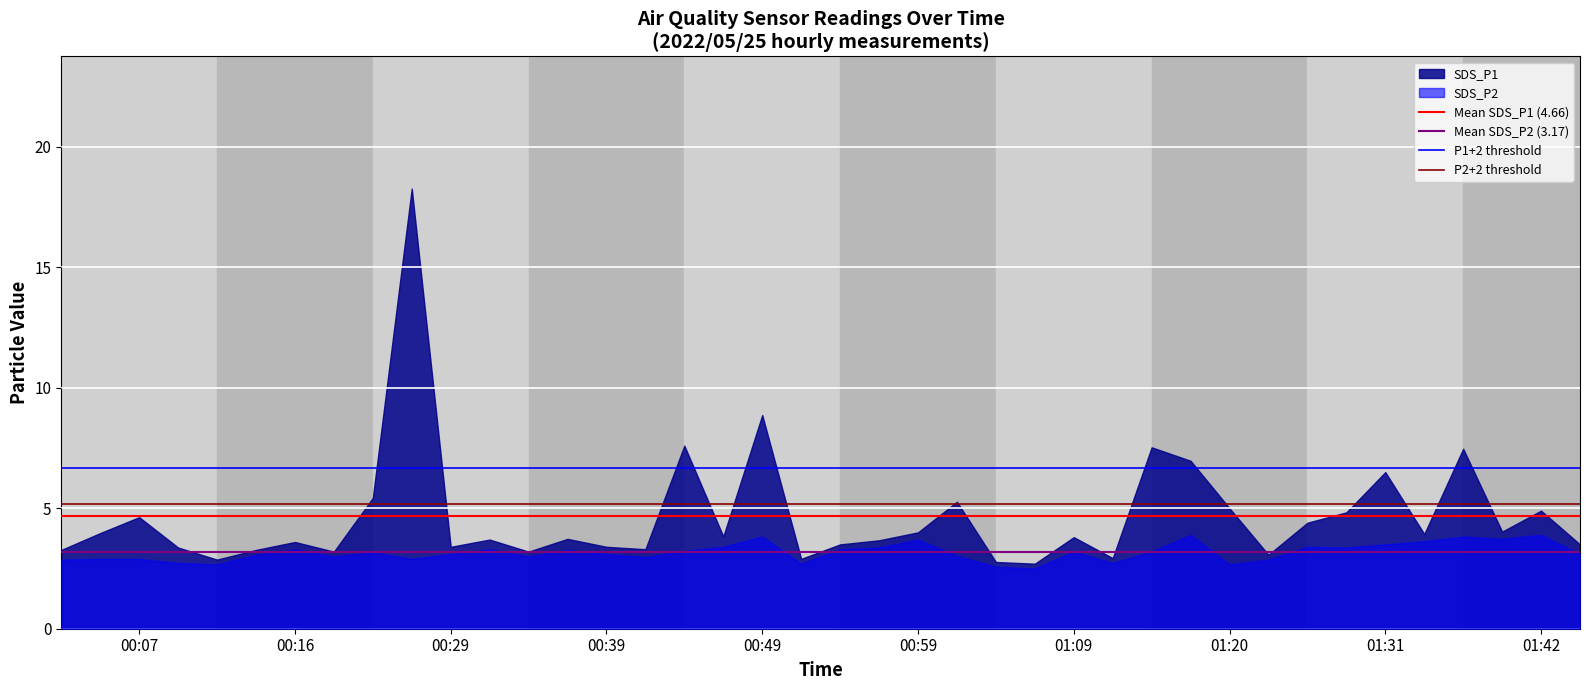

Is it true that SDS_P1 equals 4.0 at 00:59?

True